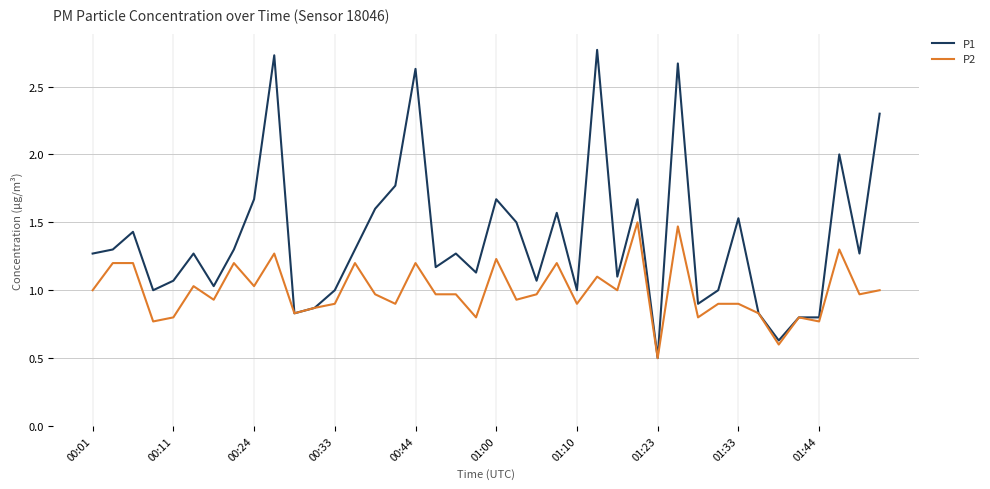

What is the minimum value shown in the chart?

0.5